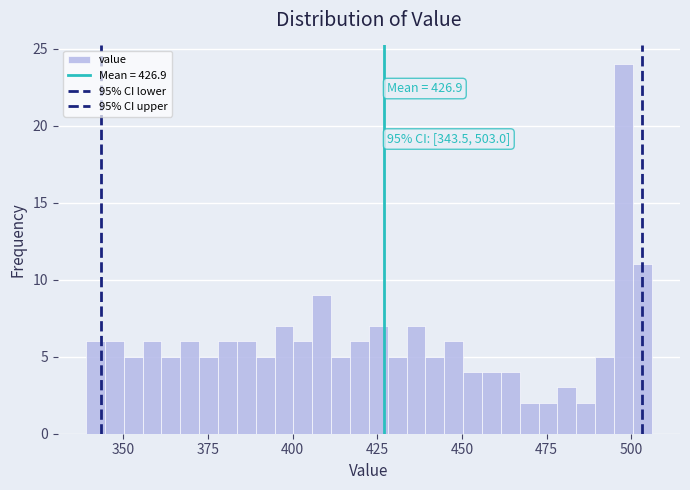

Read against the x-axis, roughly where is the centre of the tallest bar?

500